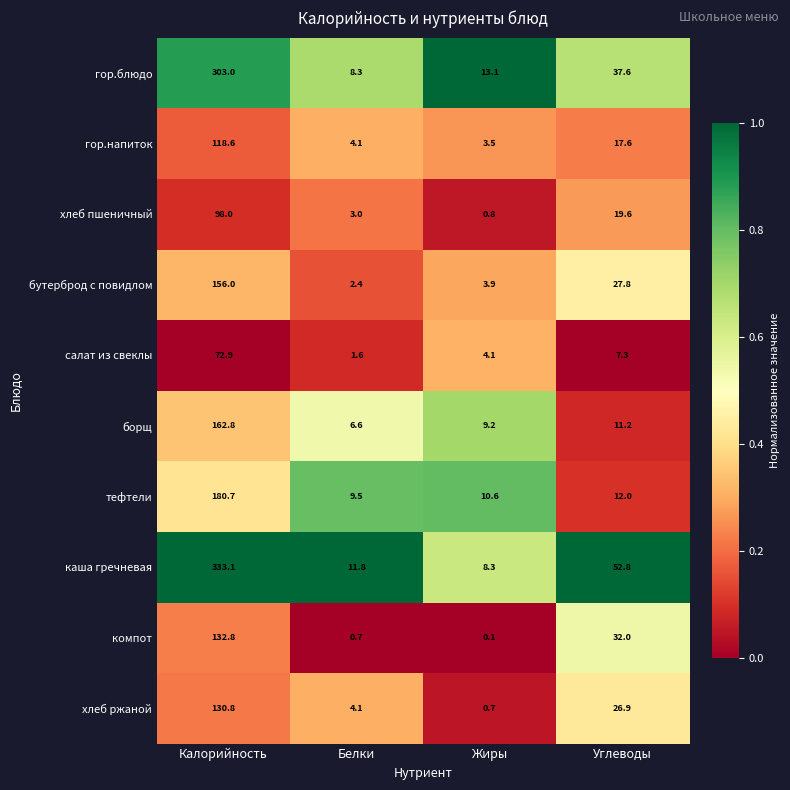

List the series in order of their peak value, highest first.

каша гречневая, гор.блюдо, тефтели, борщ, бутерброд с повидлом, компот, хлеб ржаной, гор.напиток, хлеб пшеничный, салат из свеклы